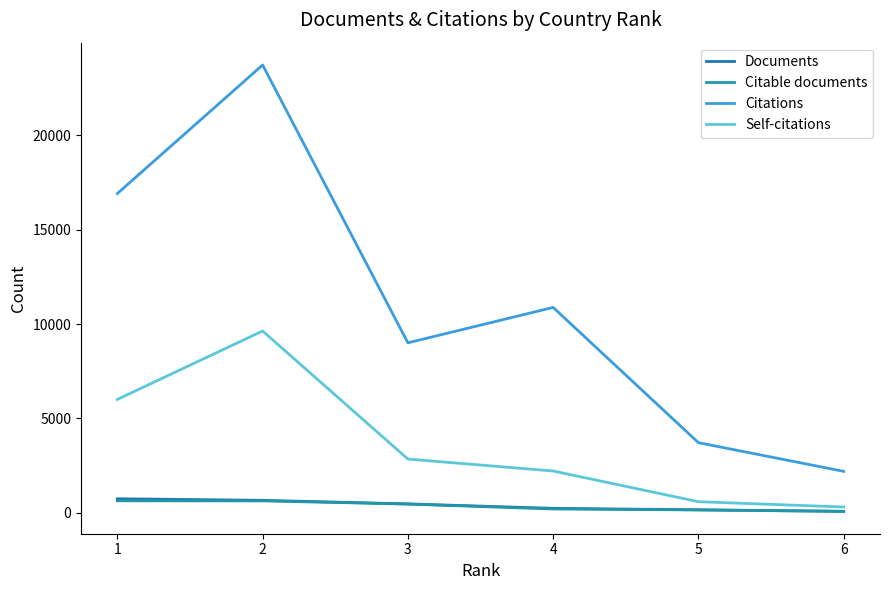

True or false: Documents and Self-citations intersect in this chart.

False